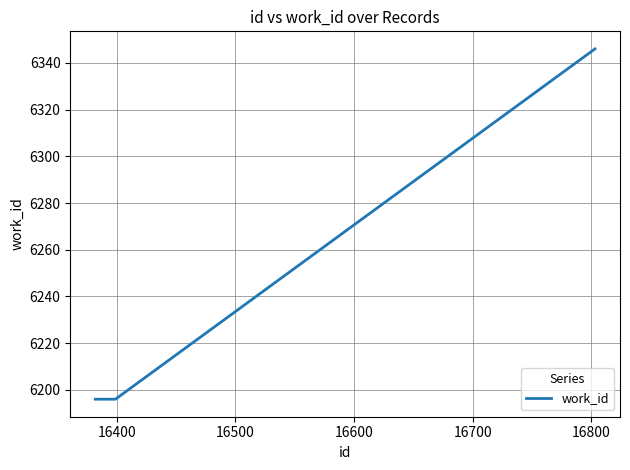

How many lines are shown in the chart?

1